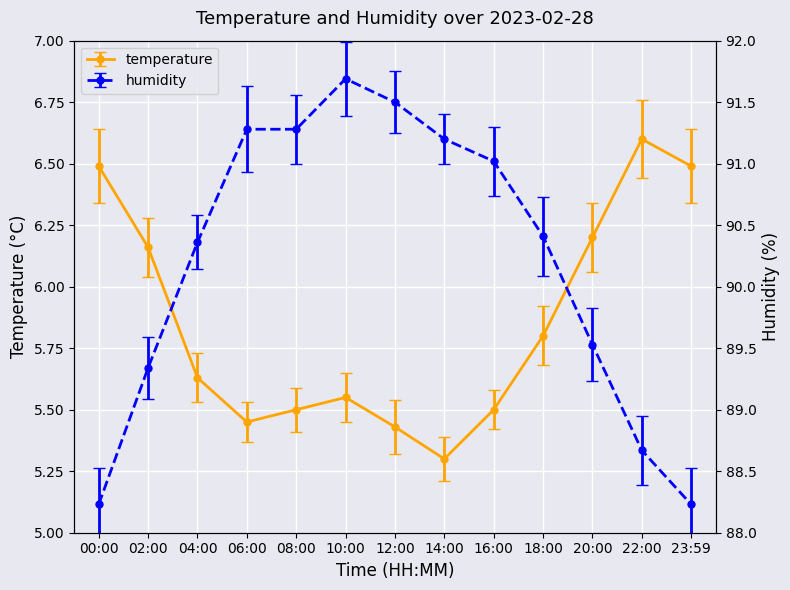

What is the approximate value of humidity at 20:00?

89.5